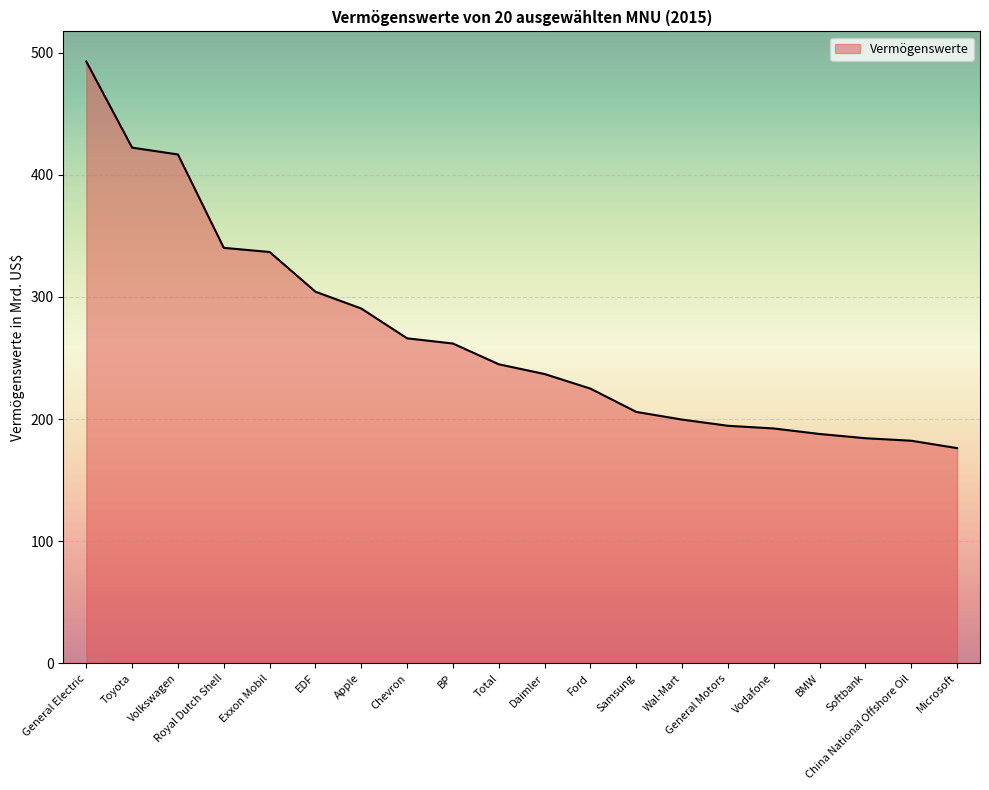

What position from the right is Apple?

14